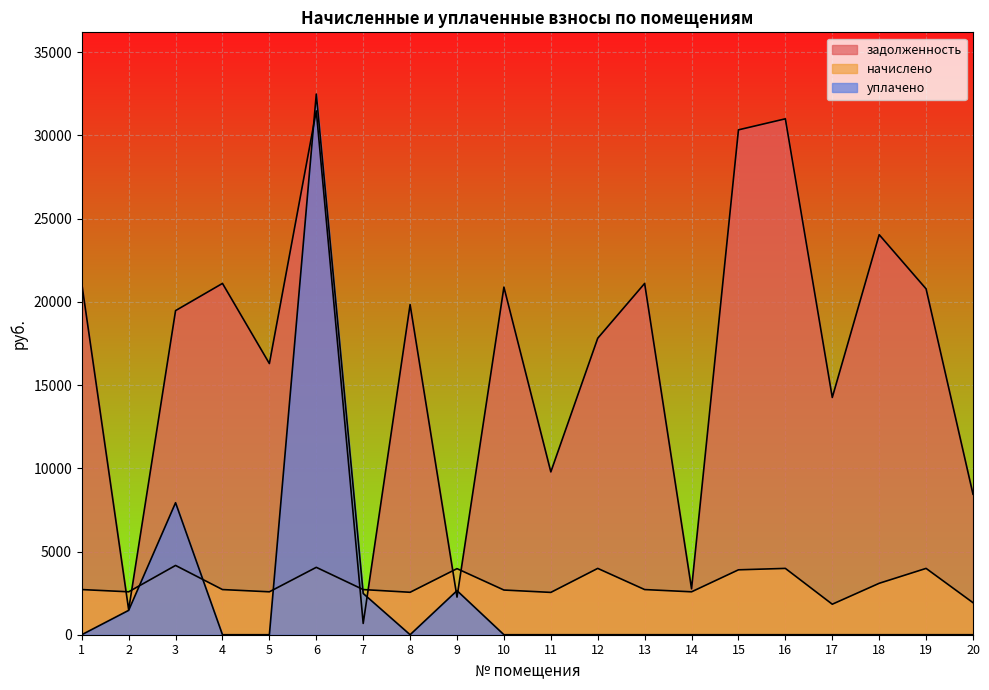

Between 1 and 15, which series saw the biggest shift?

задолженность